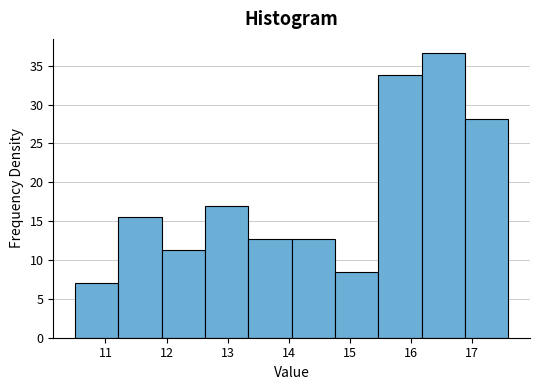

Over which range of the x-axis is the bar tallest?

16.18 to 16.89